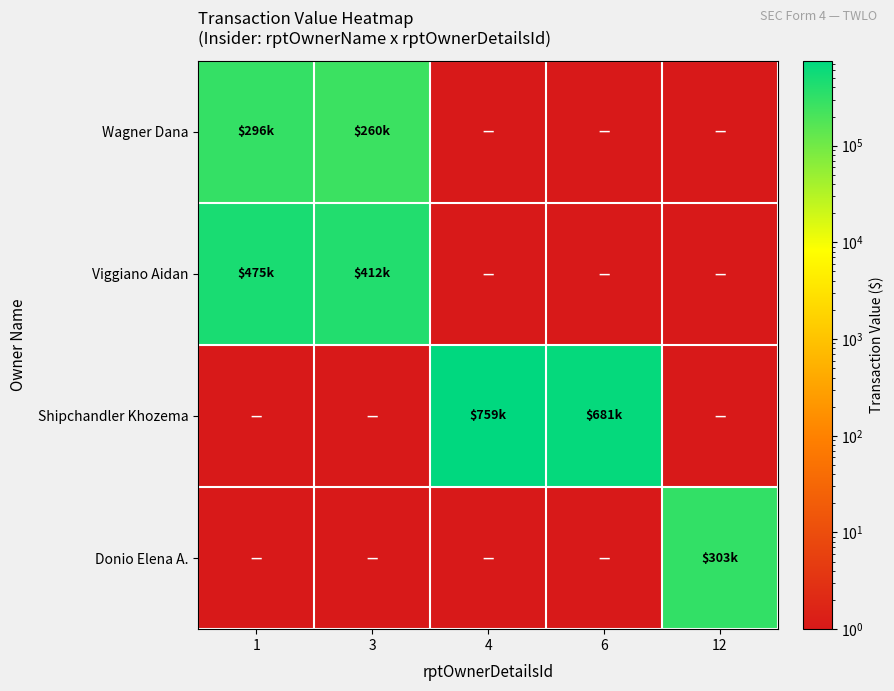

Which series has the largest total across all categories?

Shipchandler Khozema